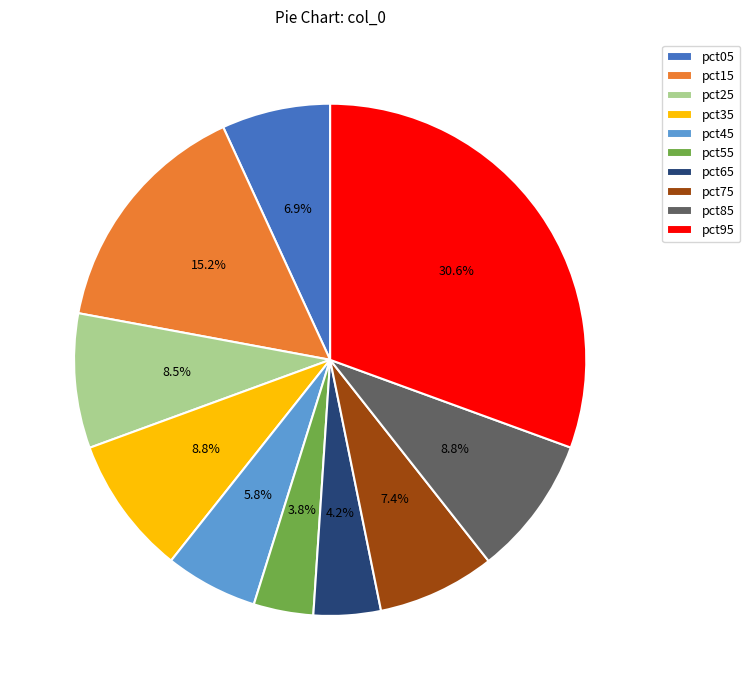

Does any single category account for the majority?

No